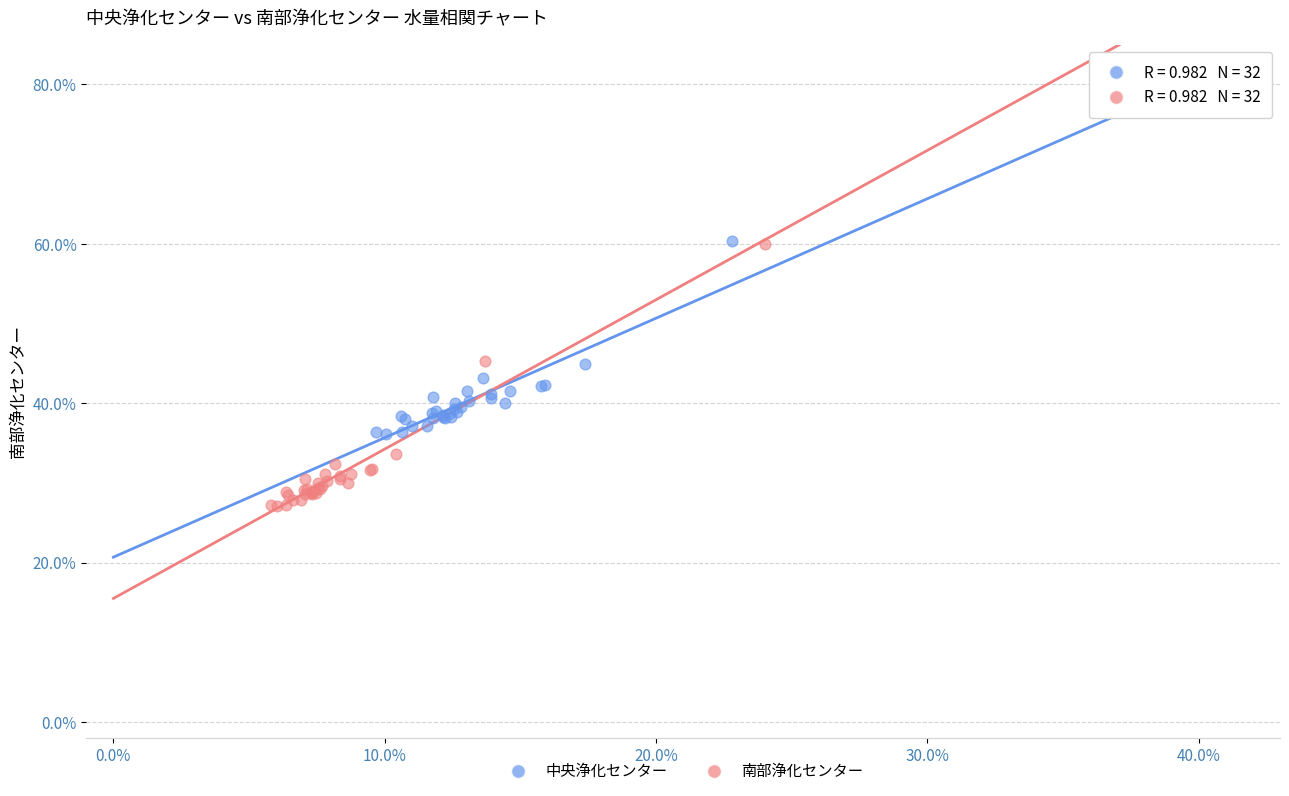

Which series contains the lowest Y value?

南部浄化センター